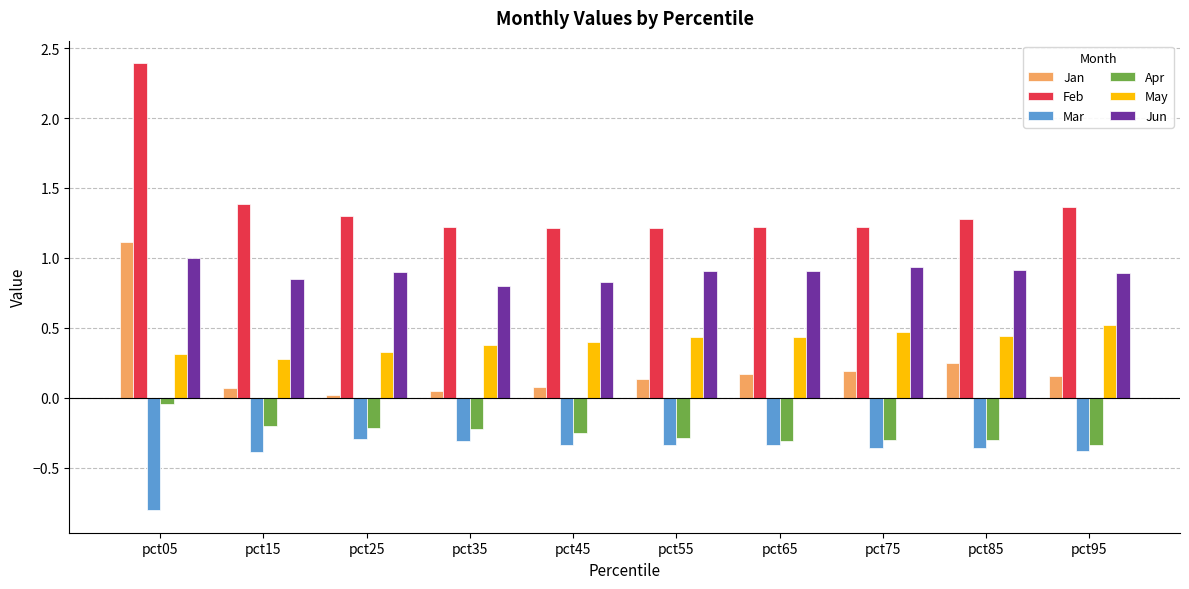

At pct15, list the series in order from smallest to largest.

Mar, Apr, Jan, May, Jun, Feb